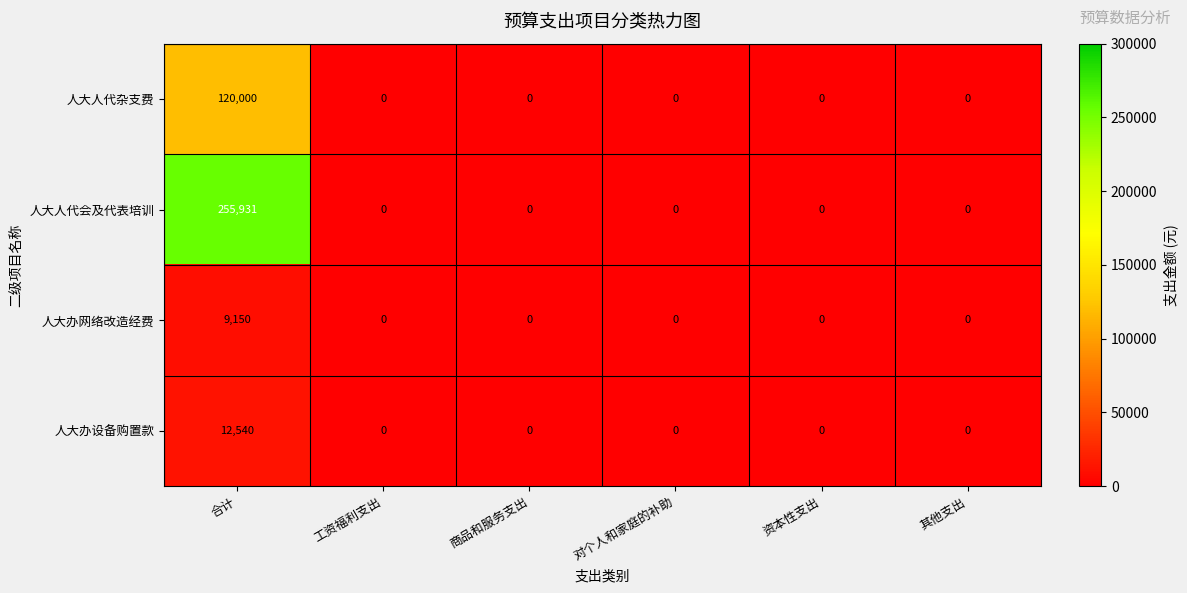

How many data points does each series have?

6